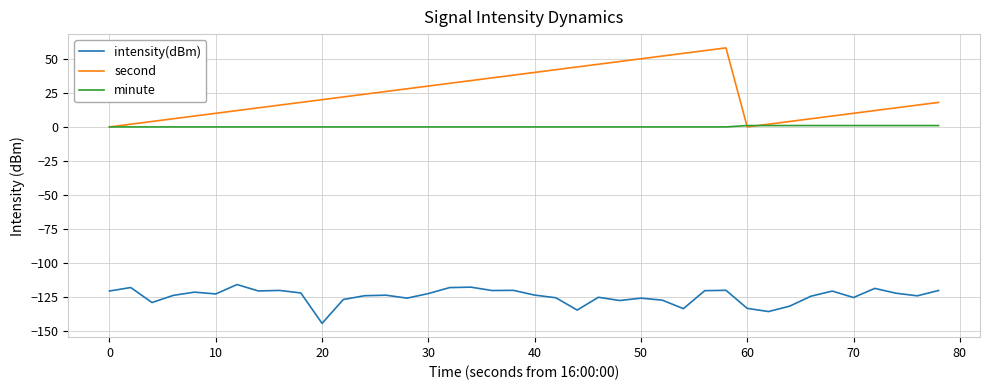

Which series has the largest total across all categories?

second